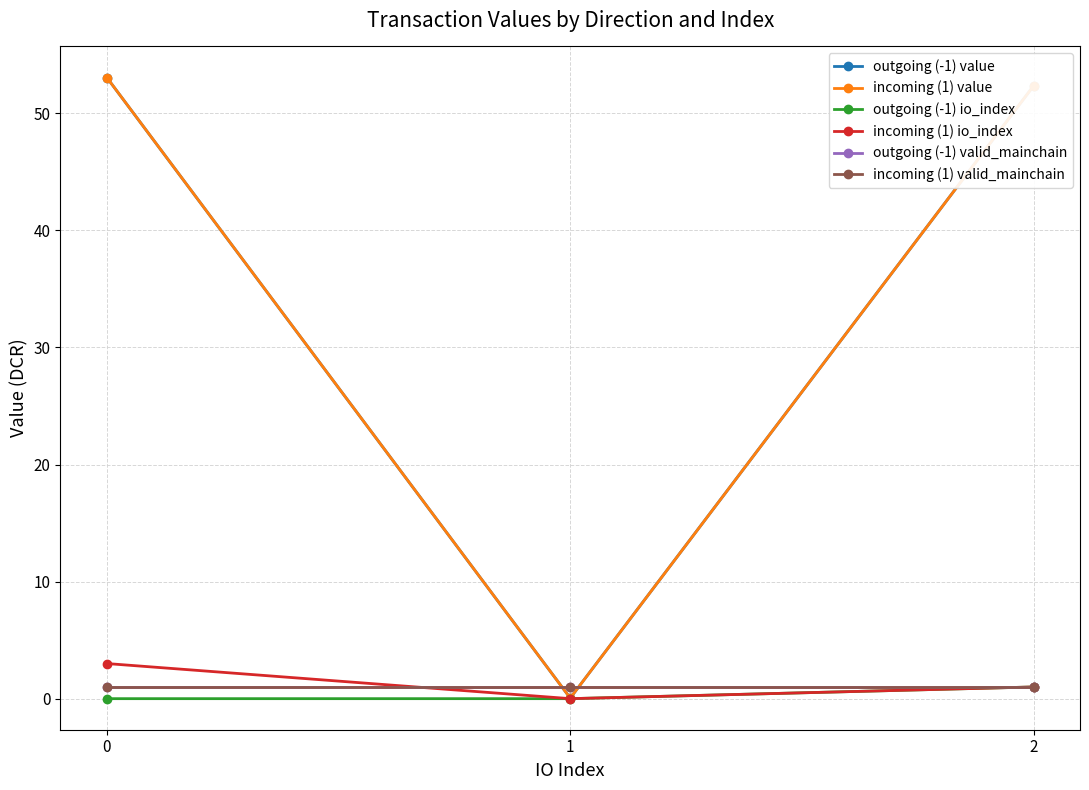

What is the spread (max minus min) of values at 0?

53.1